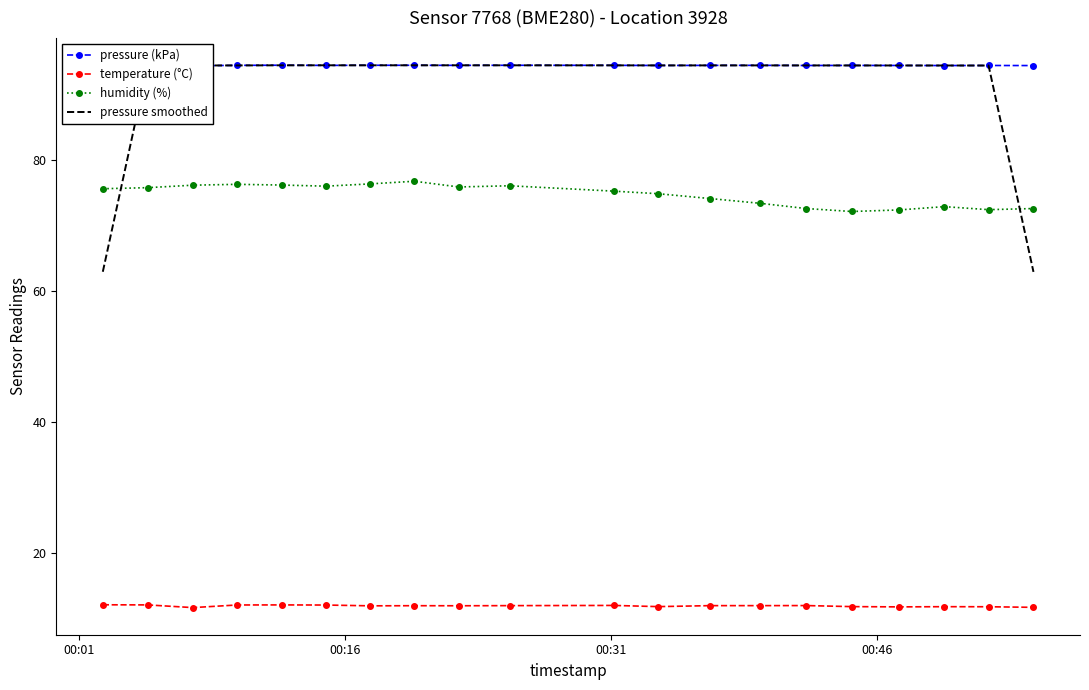

True or false: pressure smoothed and humidity (%) intersect in this chart.

True